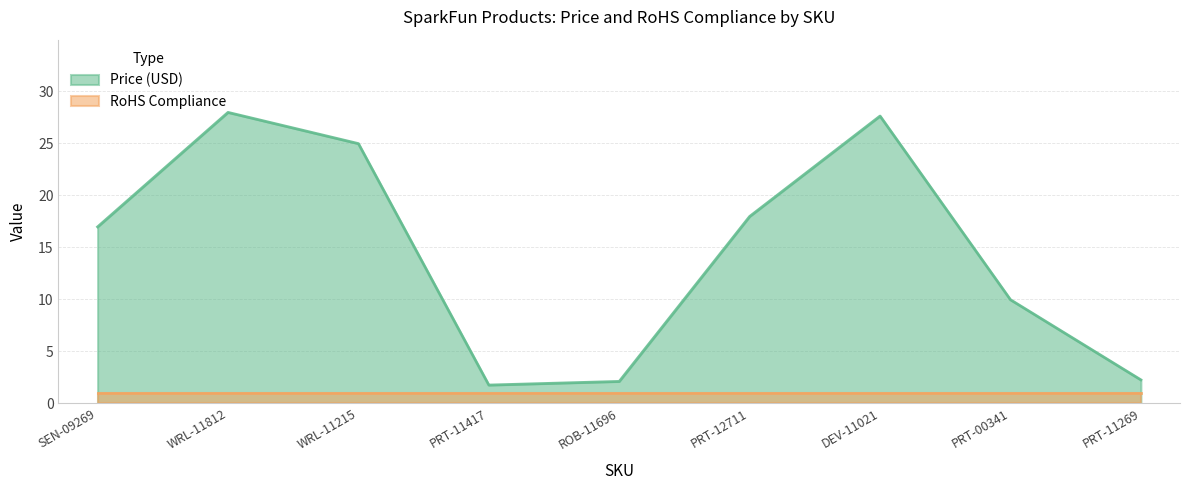

What is the approximate value at ROB-11696?

2.1